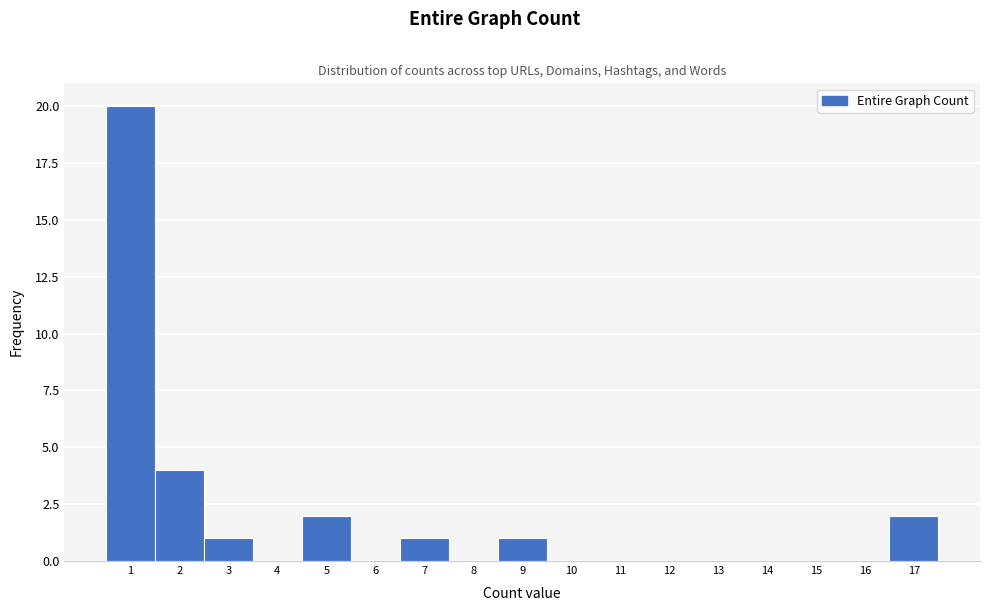

Over which range of the x-axis is the bar tallest?

0.5 to 1.5